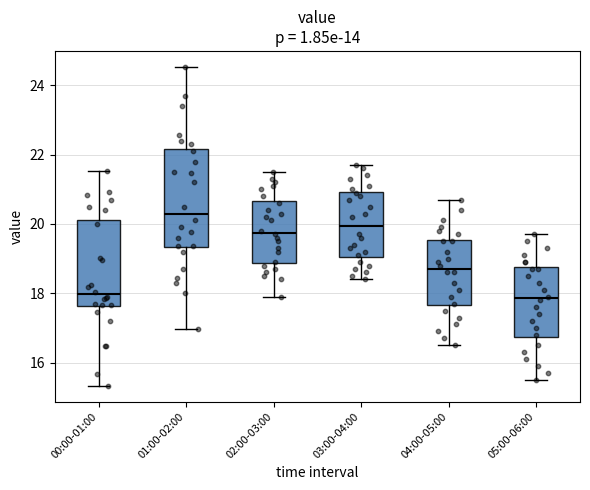

Reading left to right, read every box against the y-axis: the position of its median line, the range the box covers, and the ends of its whiskers. The values are not printed on the chart, so give them approximately, as read against the axis.

00:00-01:00: median 18.0, box 17.6 to 20.2, whiskers 15.4 to 21.6
01:00-02:00: median 20.4, box 19.4 to 22.2, whiskers 17.0 to 24.6
02:00-03:00: median 19.8, box 18.8 to 20.6, whiskers 18.0 to 21.6
03:00-04:00: median 20.0, box 19.0 to 21.0, whiskers 18.4 to 21.8
04:00-05:00: median 18.8, box 17.6 to 19.6, whiskers 16.6 to 20.8
05:00-06:00: median 17.8, box 16.8 to 18.8, whiskers 15.6 to 19.8